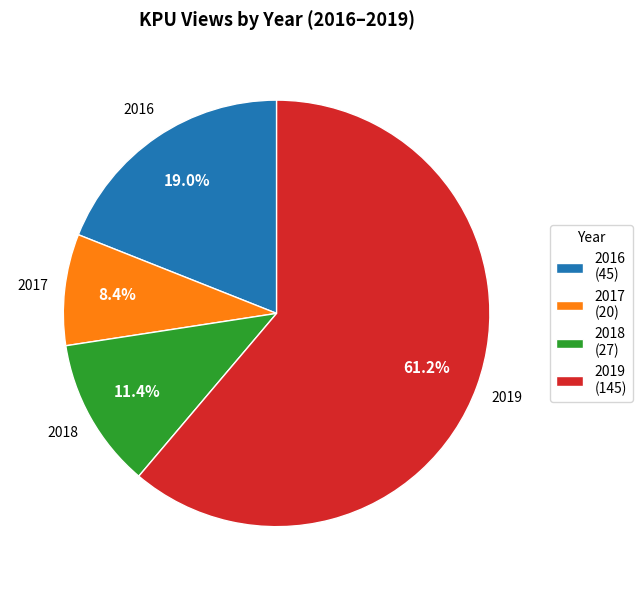

How many segments does this pie chart have?

4